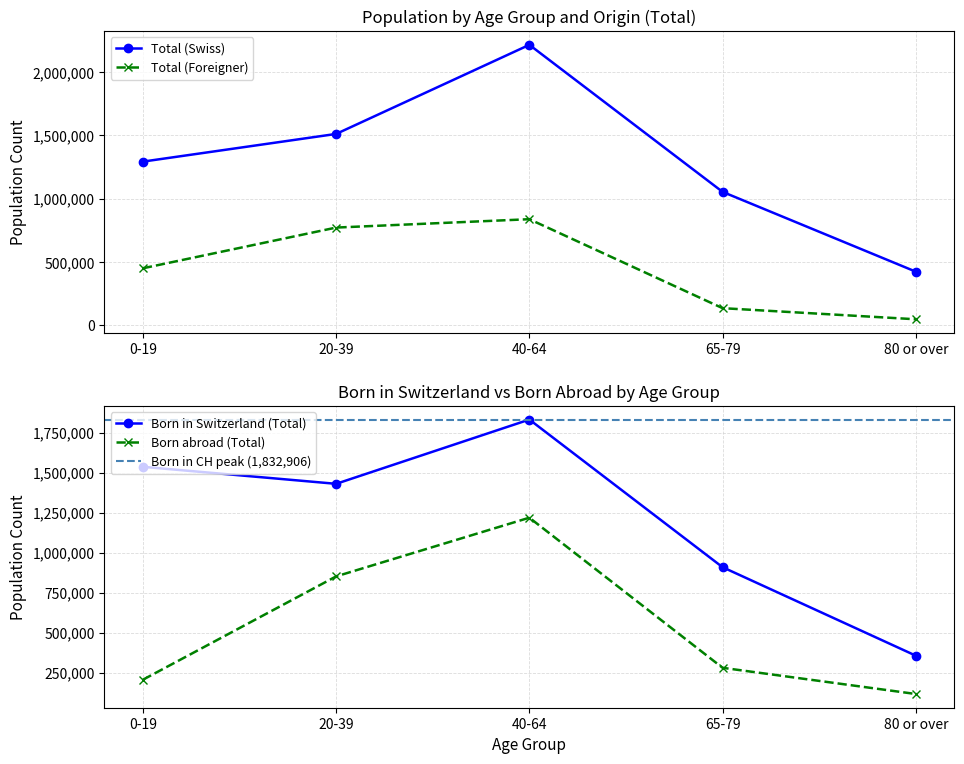

What is the label of the 5th point from the right?

0-19